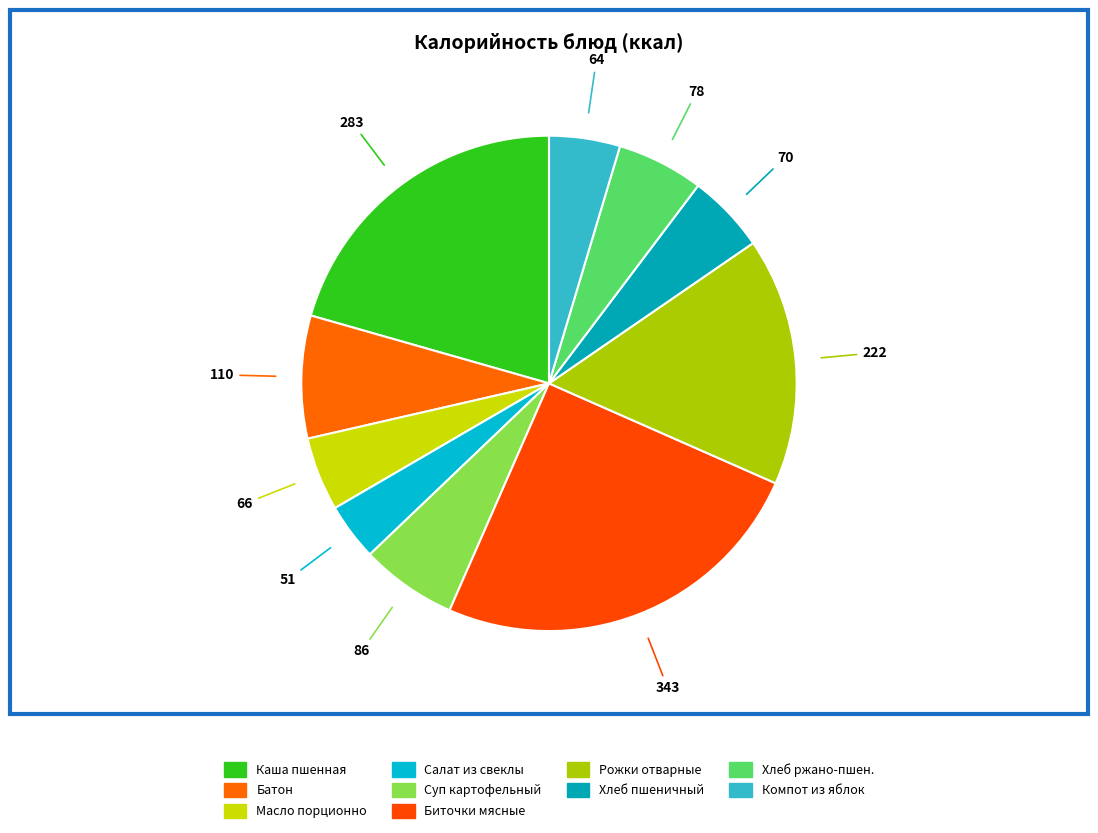

Rank the categories by value from highest to lowest.

Биточки мясные с томатным соусом, Каша пшенная молочная с маслом, Рожки отварные, Батон, Суп картофельный с крупой, Хлеб ржано-пшеничный, Хлеб пшеничный (обед), Масло порционно, Компот из свежих яблок, Салат из свеклы отварной